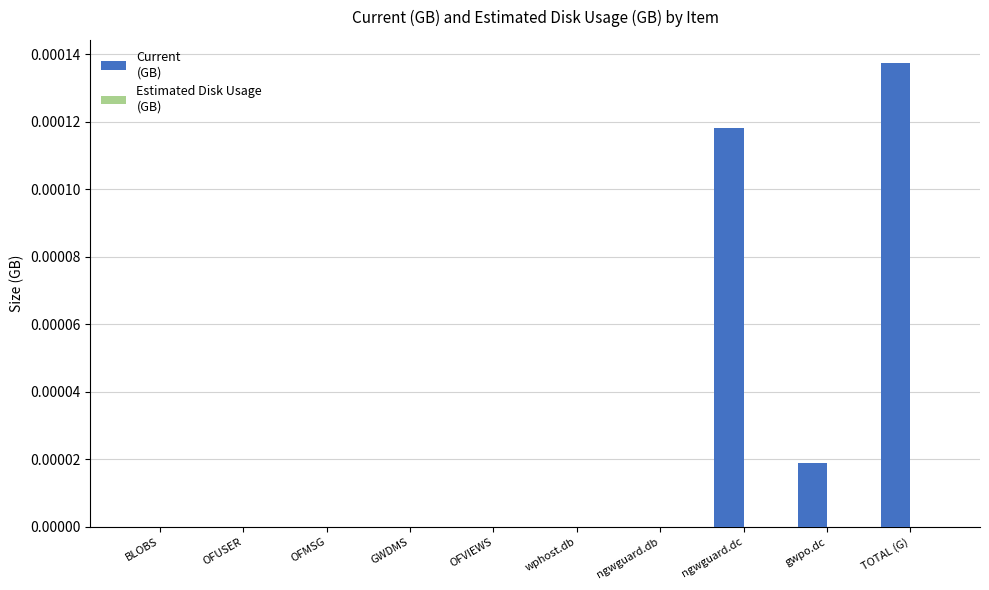

Which has a higher value, ngwguard.dc or wphost.db?

ngwguard.dc